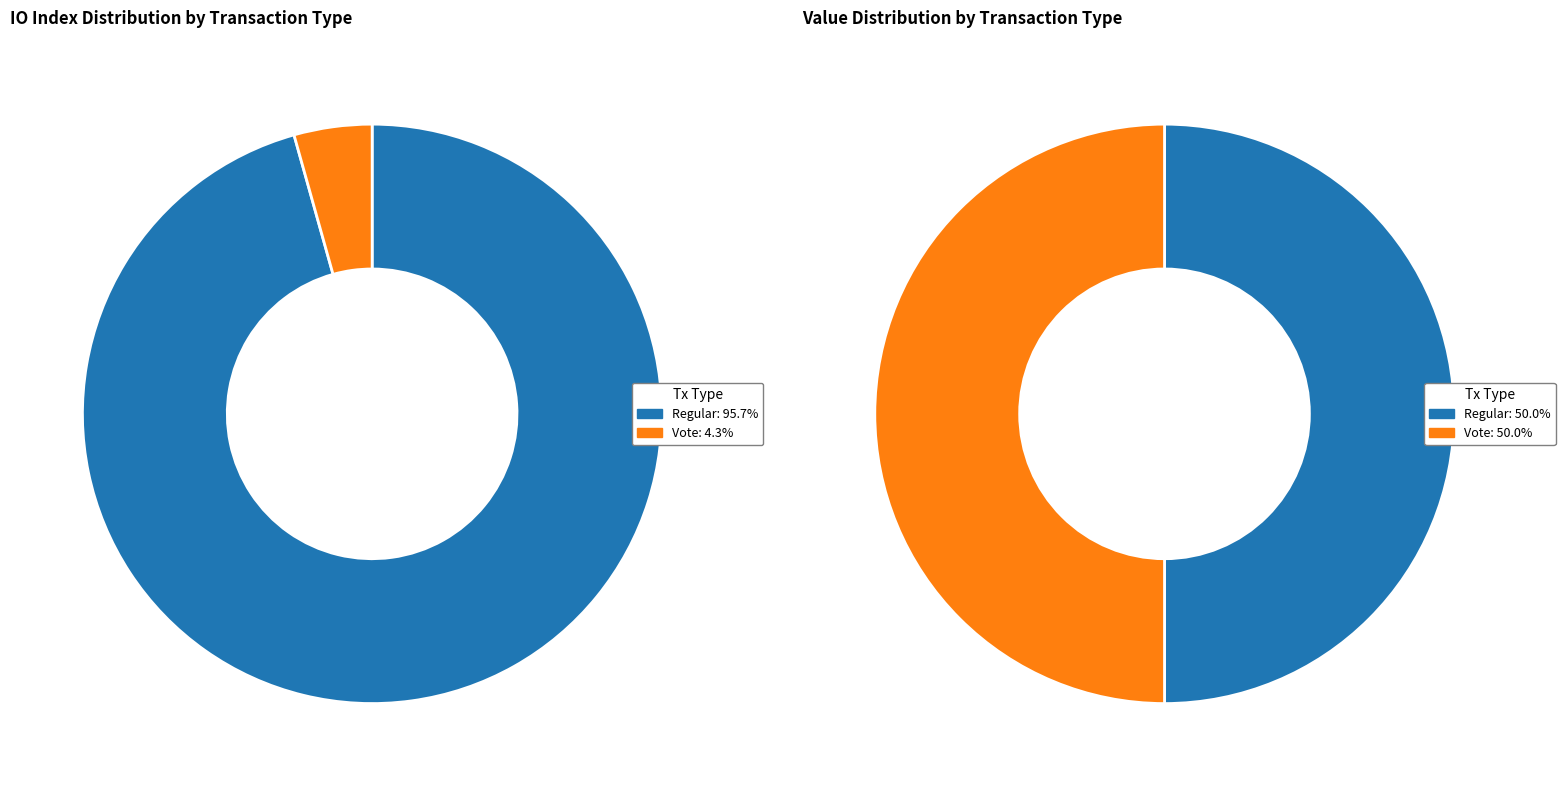

Count the number of slices in the pie.

2